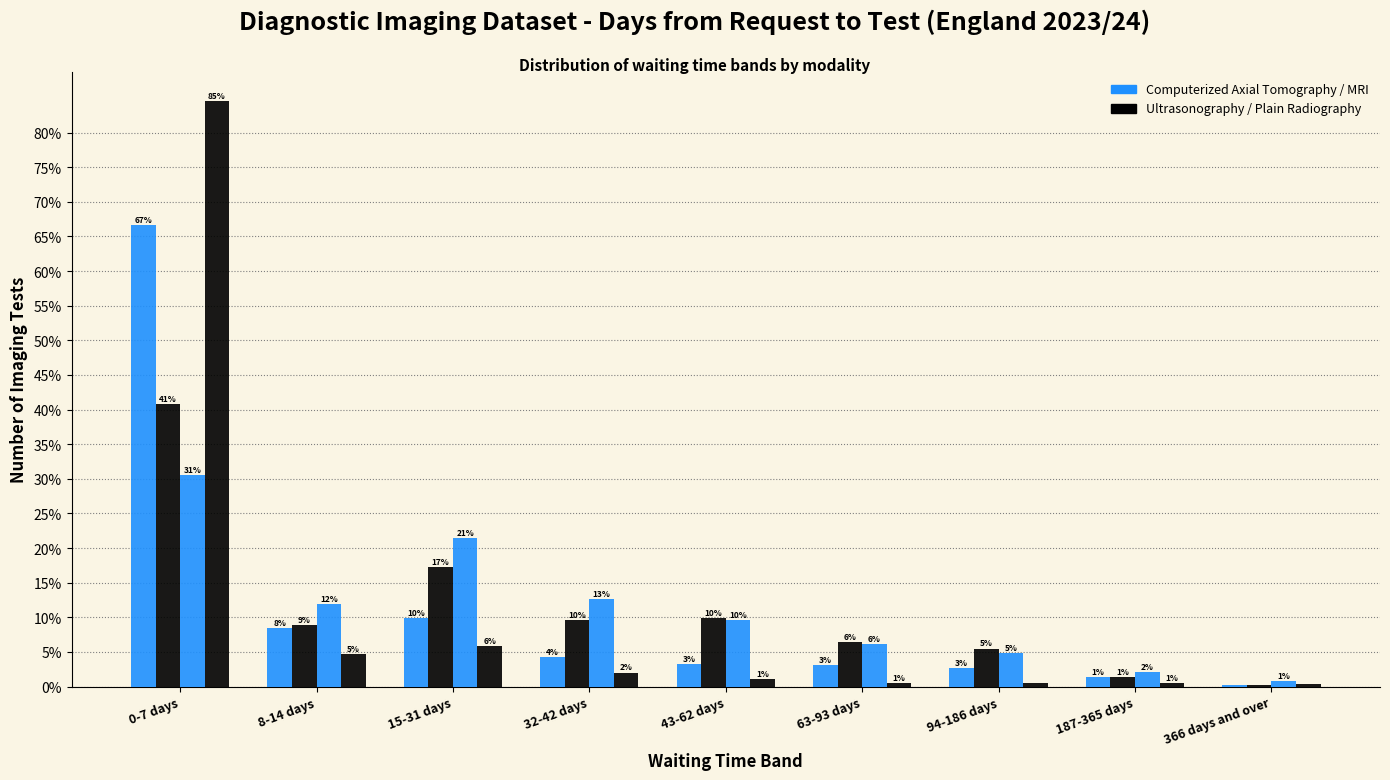

Are the bars grouped side by side (vs. stacked)?

Yes